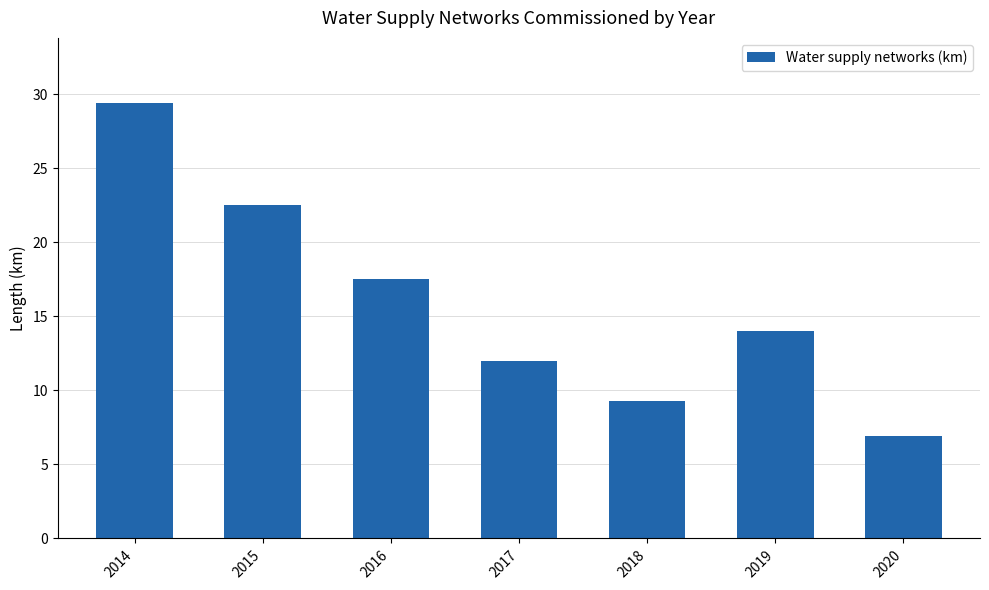

At which category does the chart reach its peak across all series?

2014